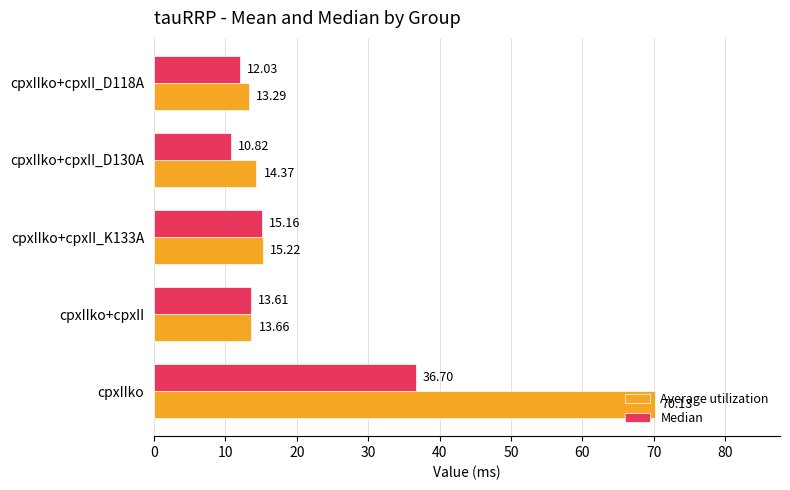

What is the sum of the Median values at cpxIIko+cpxII_K133A and cpxIIko+cpxII_D118A?

27.2